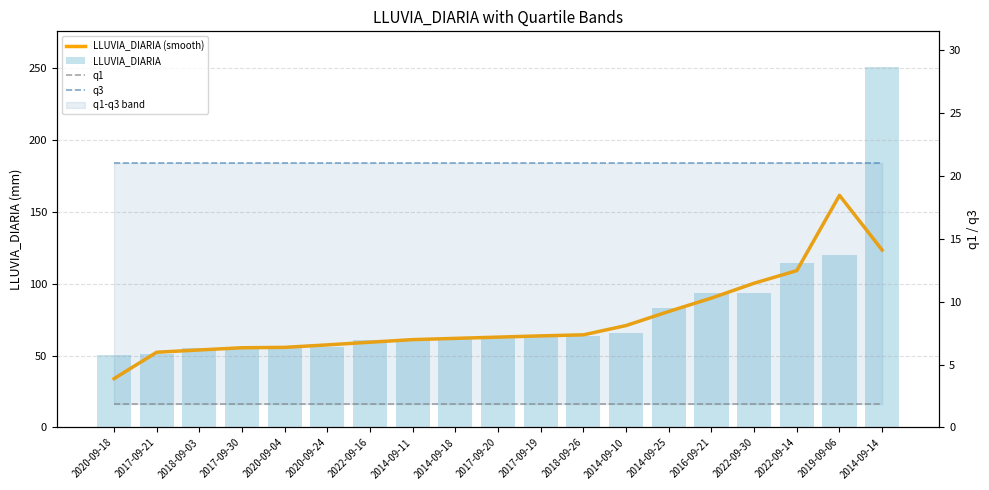

True or false: q3 has a value of 21.0 at 2020-09-18.

True